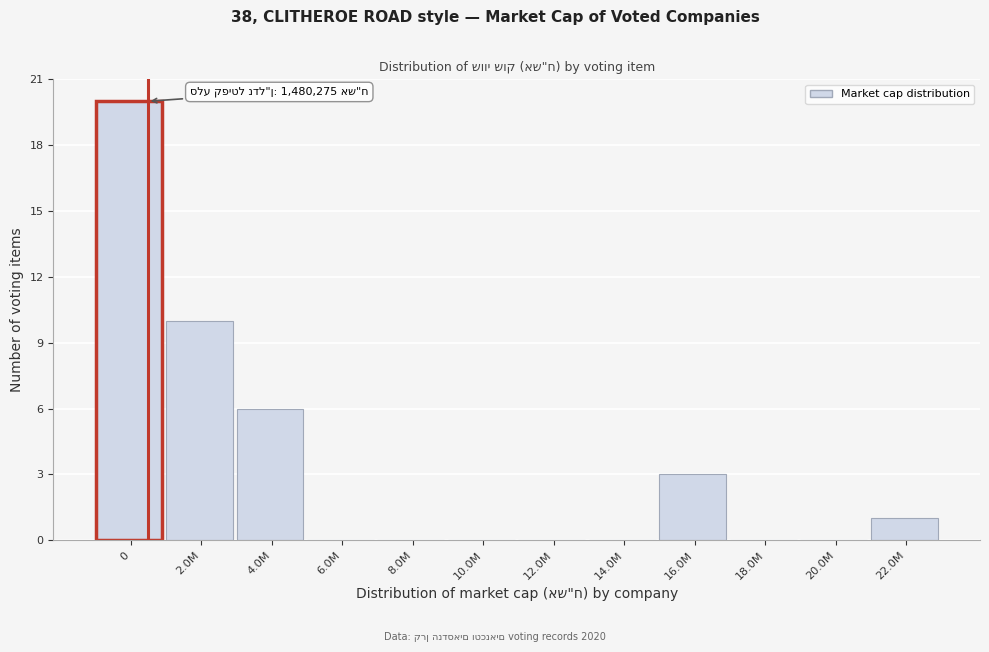

Reading left to right, what are all the values shown in this chart?

0=20	2.0M=10	4.0M=6	6.0M=0	8.0M=0	10.0M=0	12.0M=0	14.0M=0	16.0M=3	18.0M=0	20.0M=0	22.0M=1